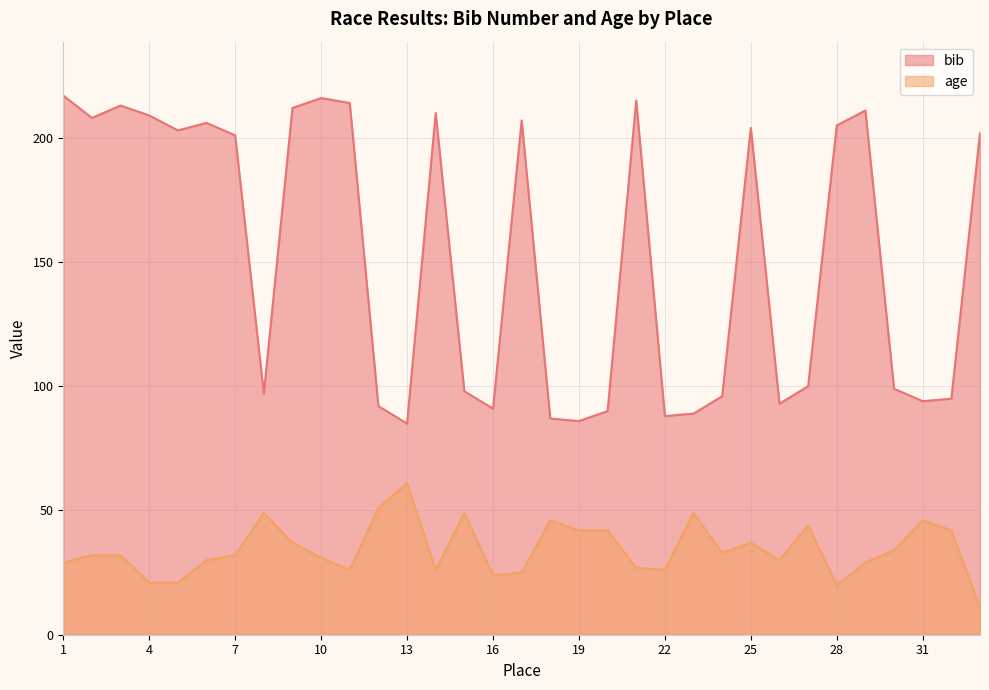

Where is age nearest to the value 36?

9